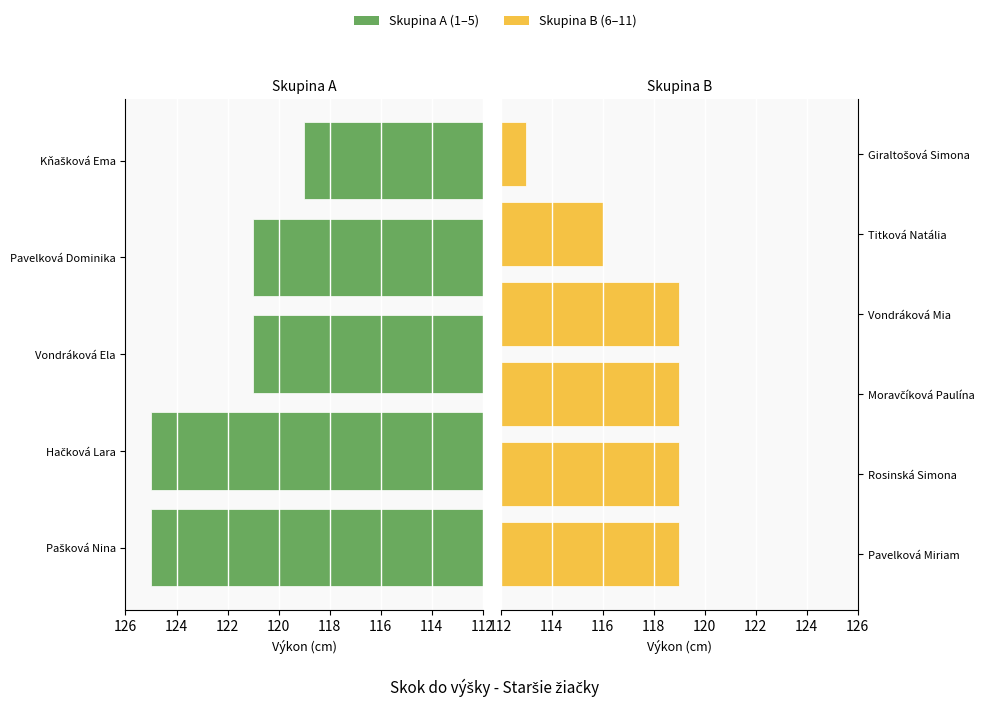

What is the maximum value shown in the chart?

125